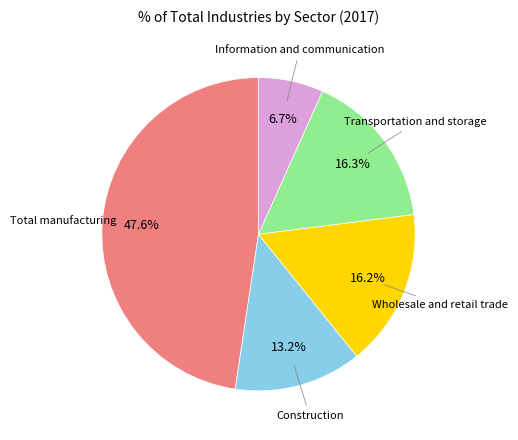

Count the number of slices in the pie.

5